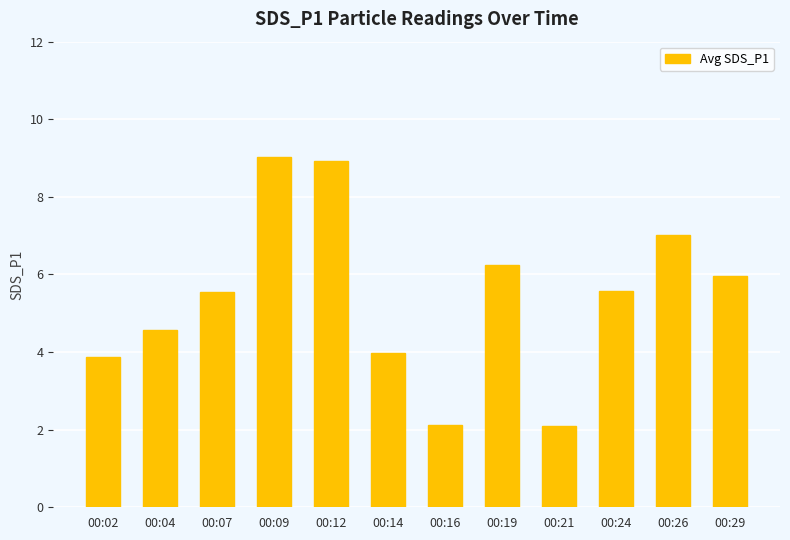

What is the smallest value displayed?

2.1